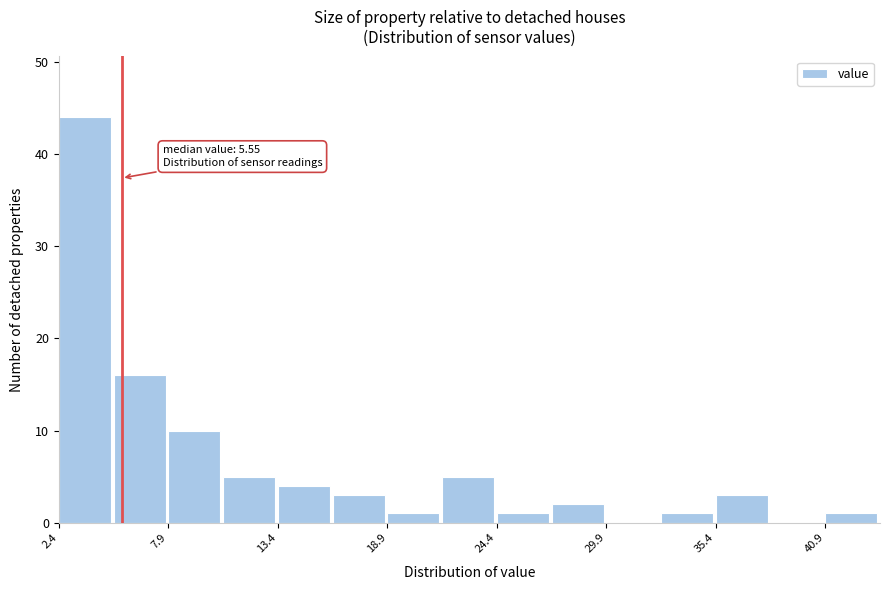

Around what value on the x-axis is the tallest bar? Give the approximate position of its centre, as read against the axis.

4